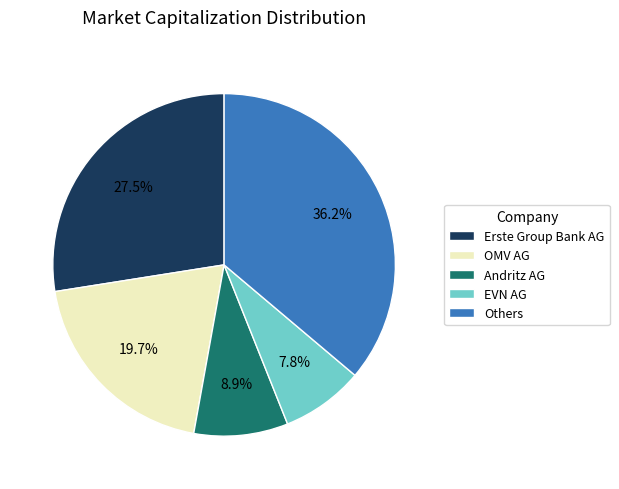

To the nearest percent, what is the difference between the largest and smallest slice percentages?

28%